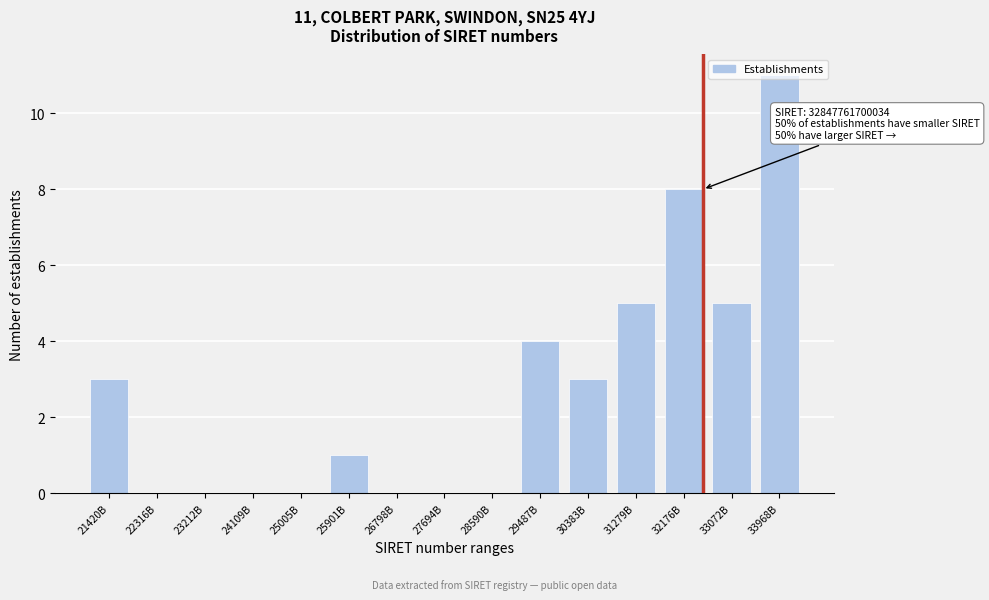

What is the change in value from 23212B to 25901B?

+1